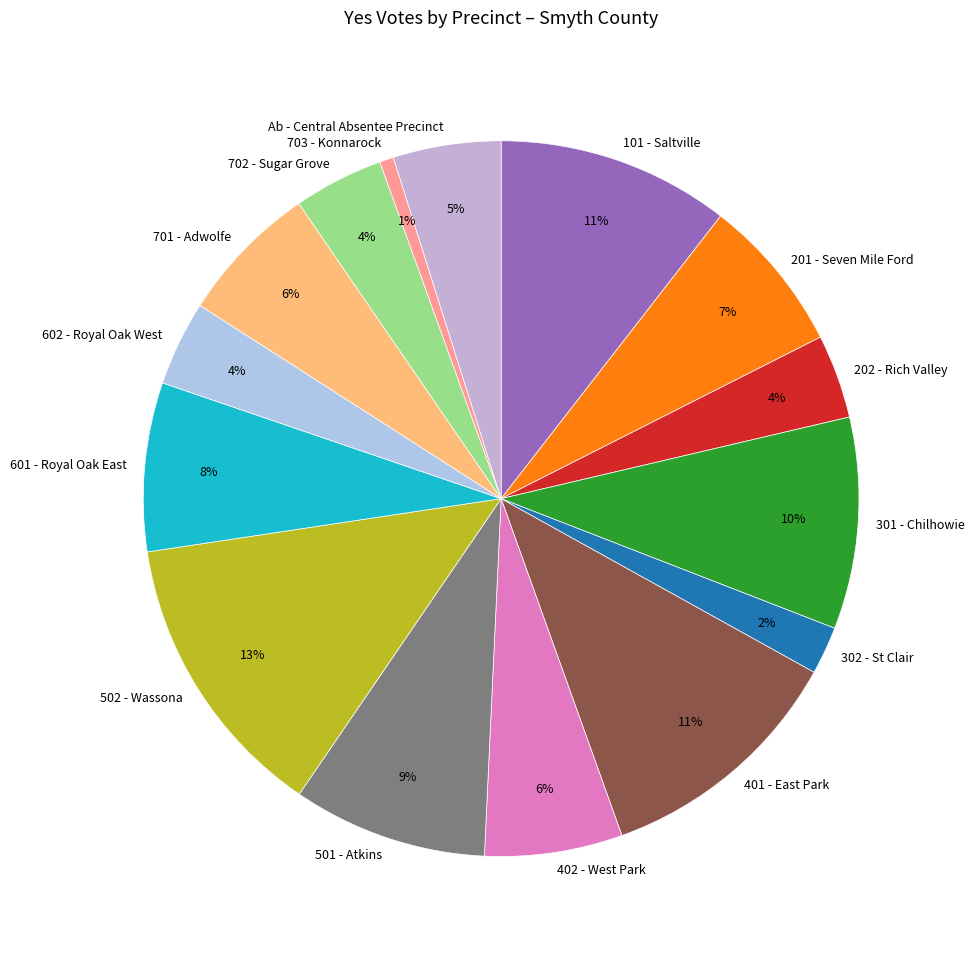

How many slices are in this pie chart?

15